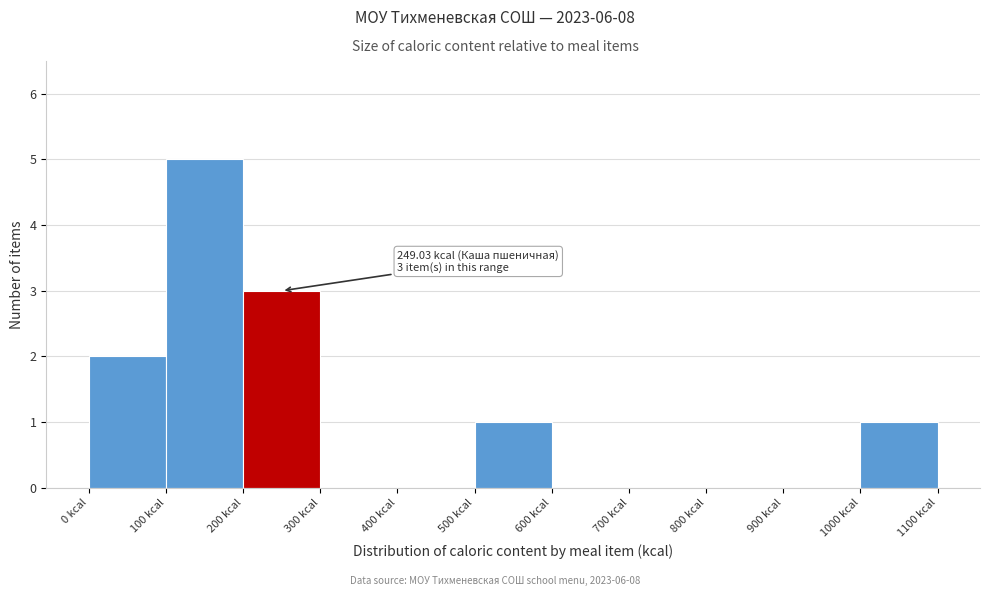

Which range on the x-axis has the tallest bar?

100 to 200